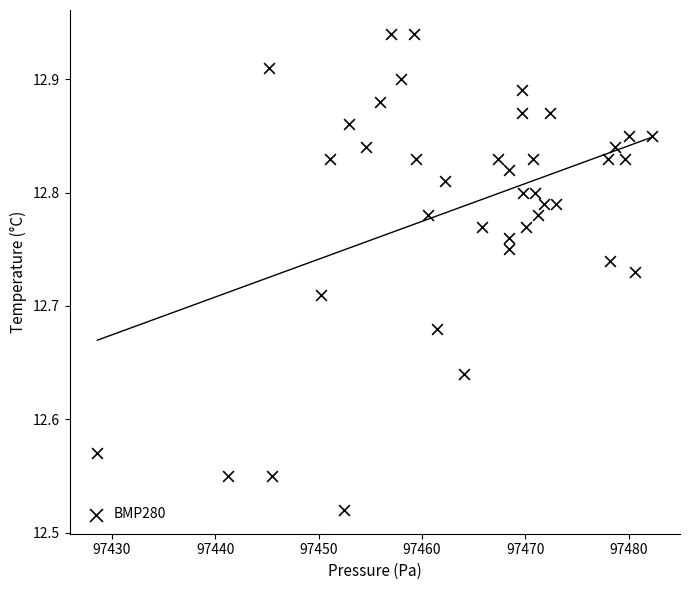

What is the range of X values (max minus min)?

53.7